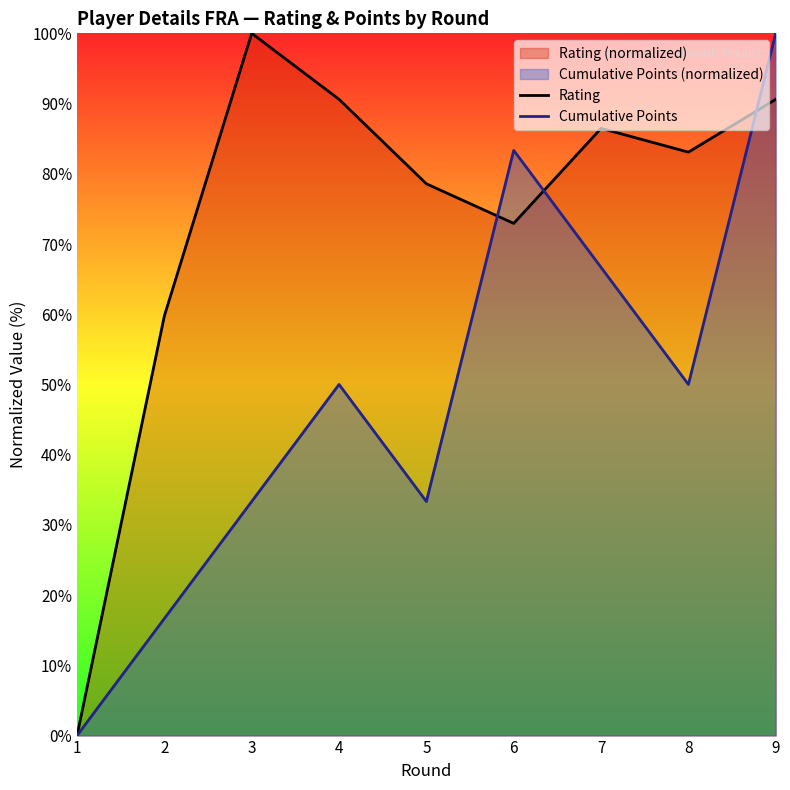

Rank the series by their average value, from highest to lowest.

Rating, Cumulative Points